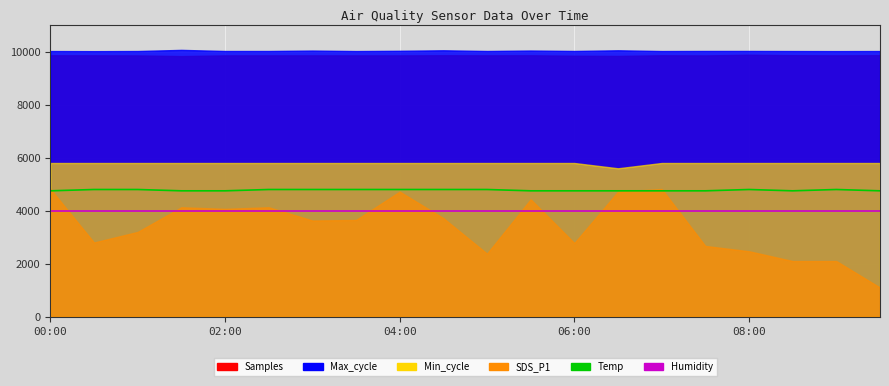

What is the sum of the Temp values at 5 and 17?

9550